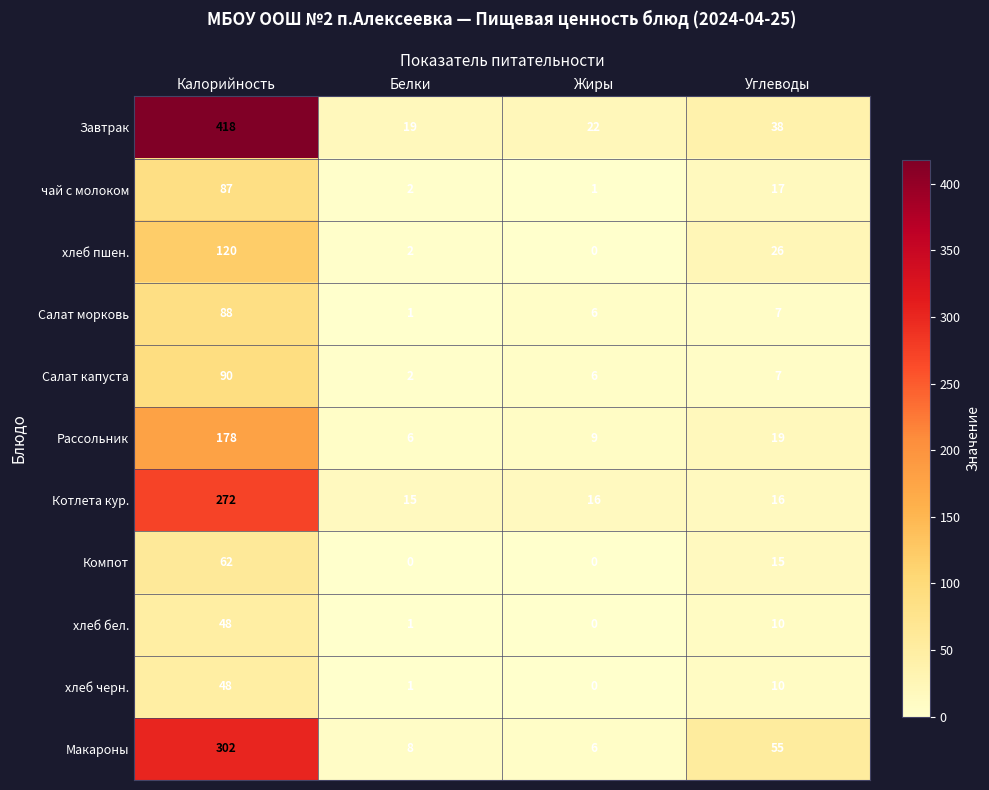

At how many categories does at least one series exceed 393?

1